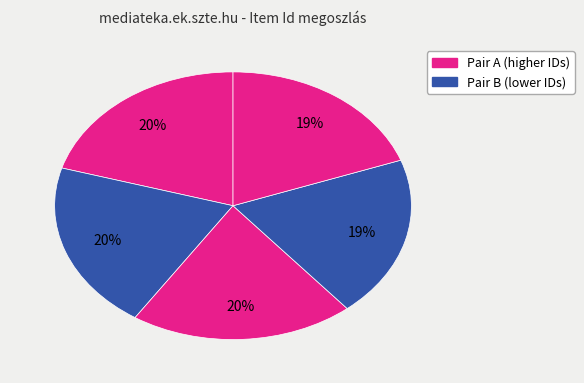

How many slices are in this pie chart?

5